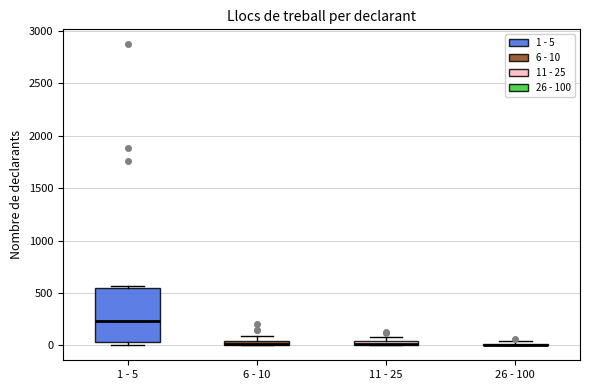

Where is the upper edge of the box for 6 - 10 on the y-axis? The values are not printed on the chart, so give them approximately, as read against the axis.

50